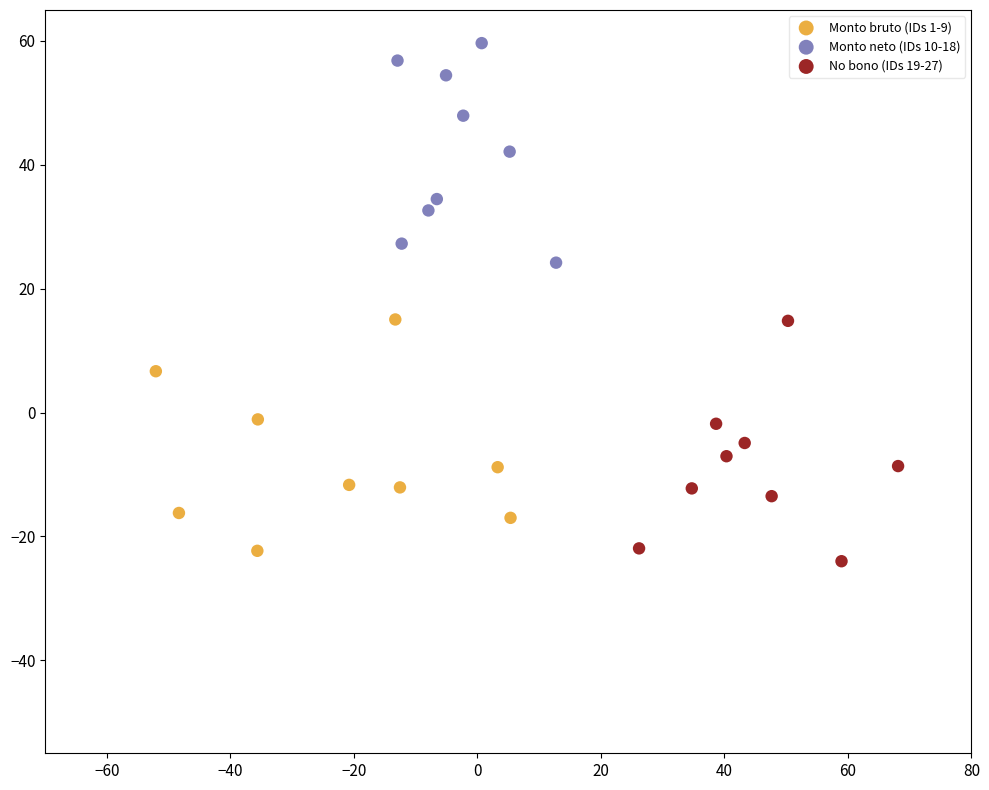

Which series contains the highest Y value?

Monto neto (IDs 10-18)